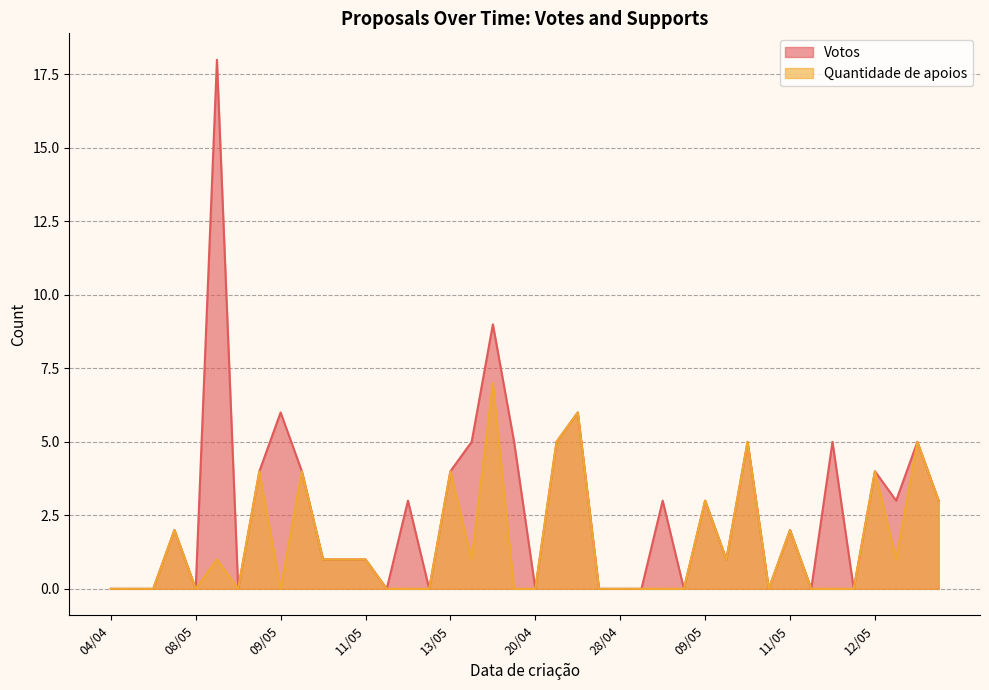

What are all the series names shown in the legend?

Votos, Quantidade de apoios